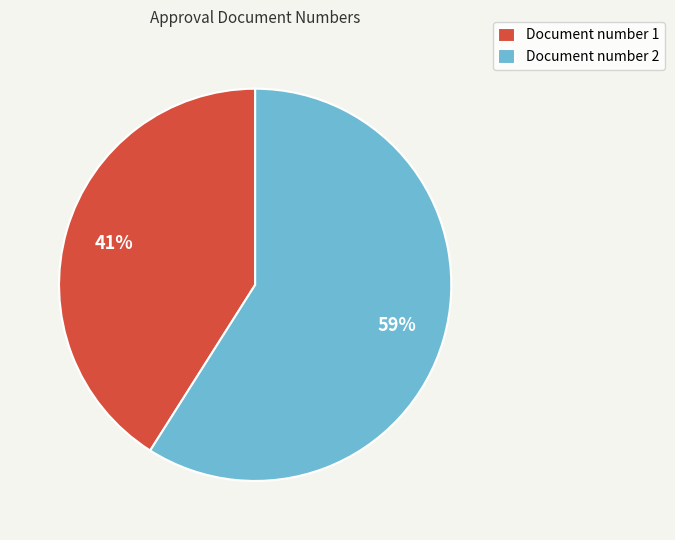

To the nearest percent, what is the difference between the Document number 1 and Document number 2 slice percentages?

18%